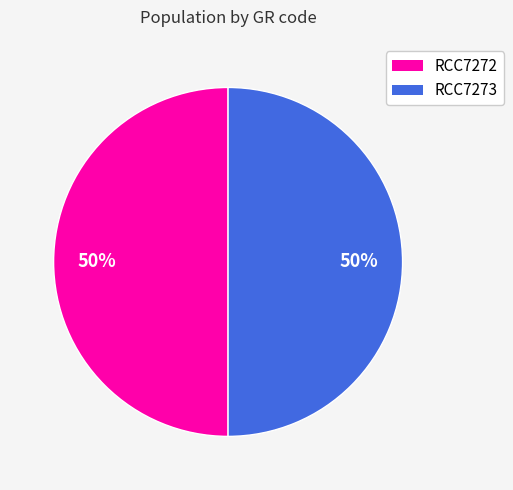

The RCC7272 slice represents 45% of the pie. True or false?

False